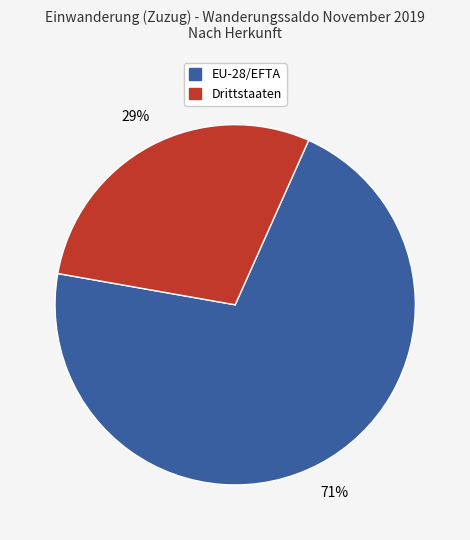

Which slice is the largest?

EU-28/EFTA